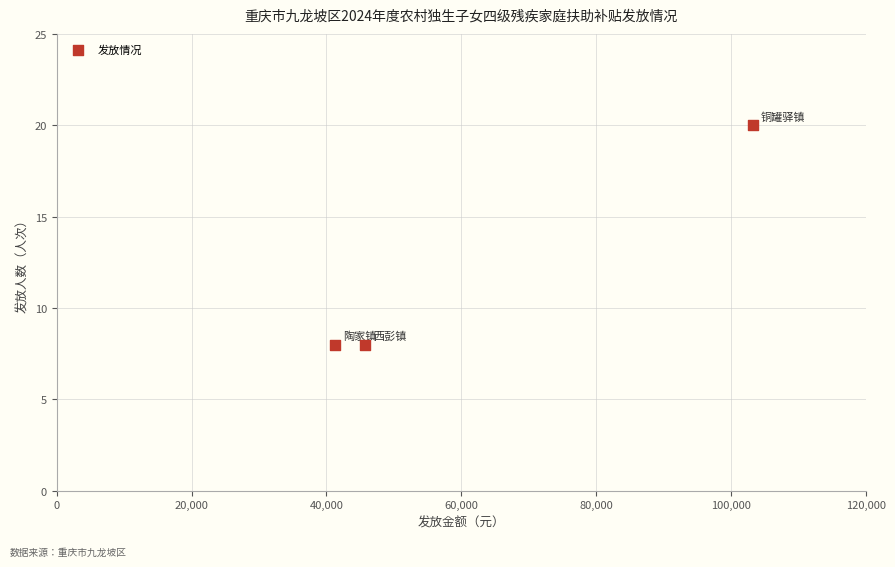

What is the average Y value?

12